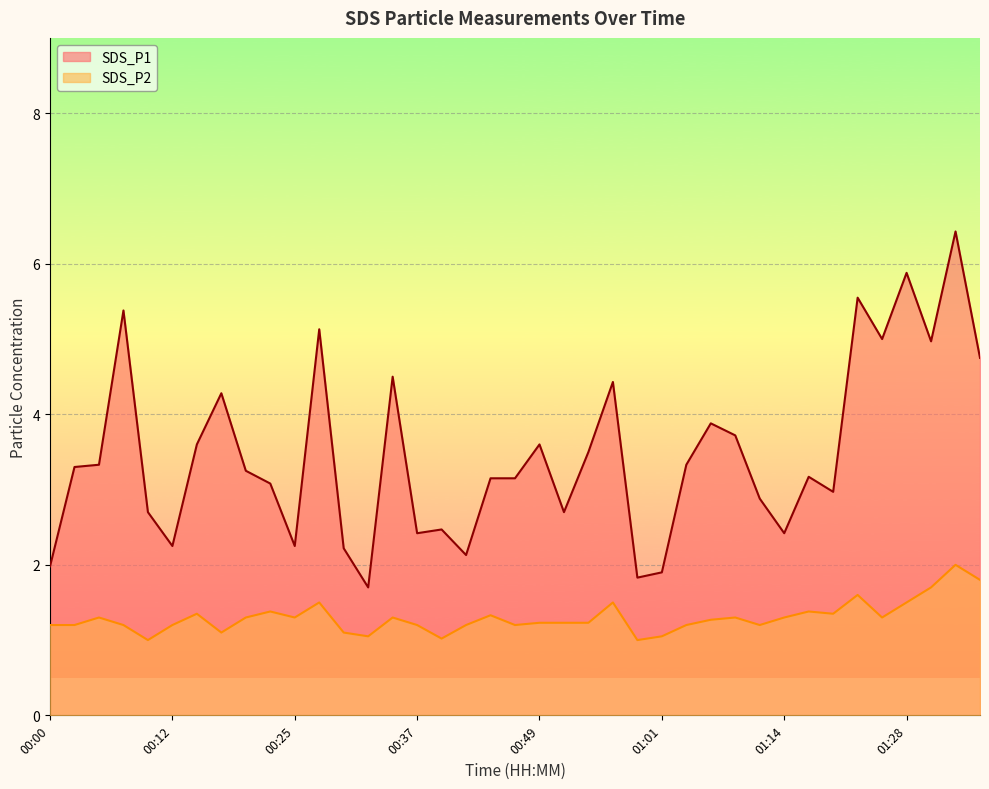

Between 00:17 and 00:12, which is larger?

00:17